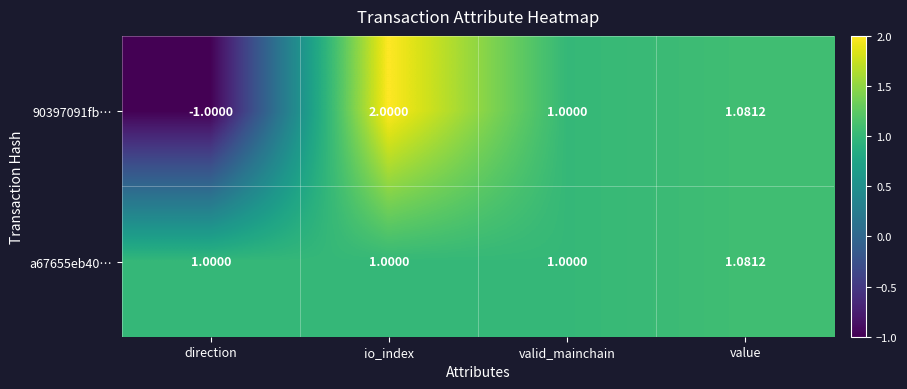

List the labels in order of 90397091fb… value, smallest first.

direction, valid_mainchain, value, io_index